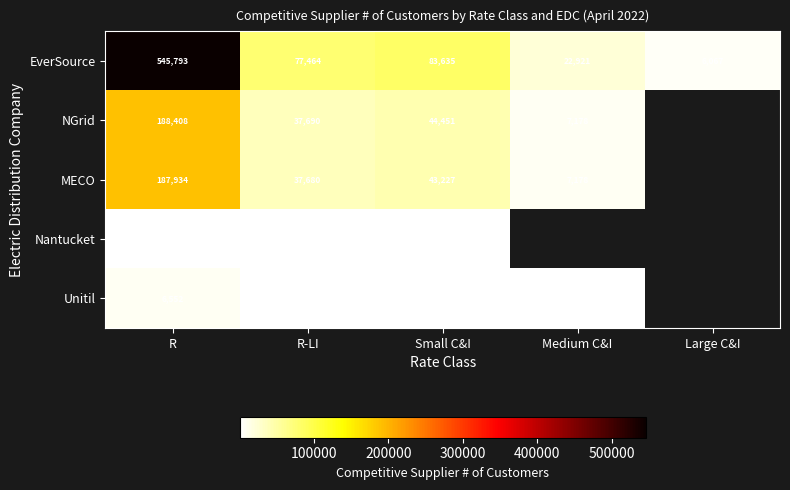

What is the total value across all series at Small C&I?

173148.0